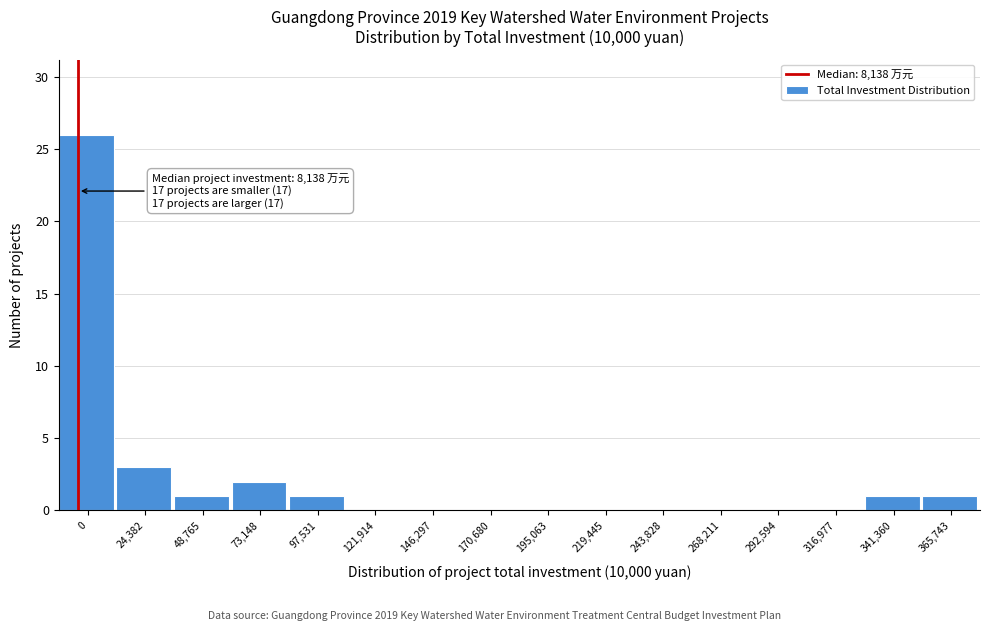

Reading right to left, list all the values displayed in this chart.

365,743=1	341,360=1	316,977=0	292,594=0	268,211=0	243,828=0	219,445=0	195,063=0	170,680=0	146,297=0	121,914=0	97,531=1	73,148=2	48,765=1	24,382=3	0=26